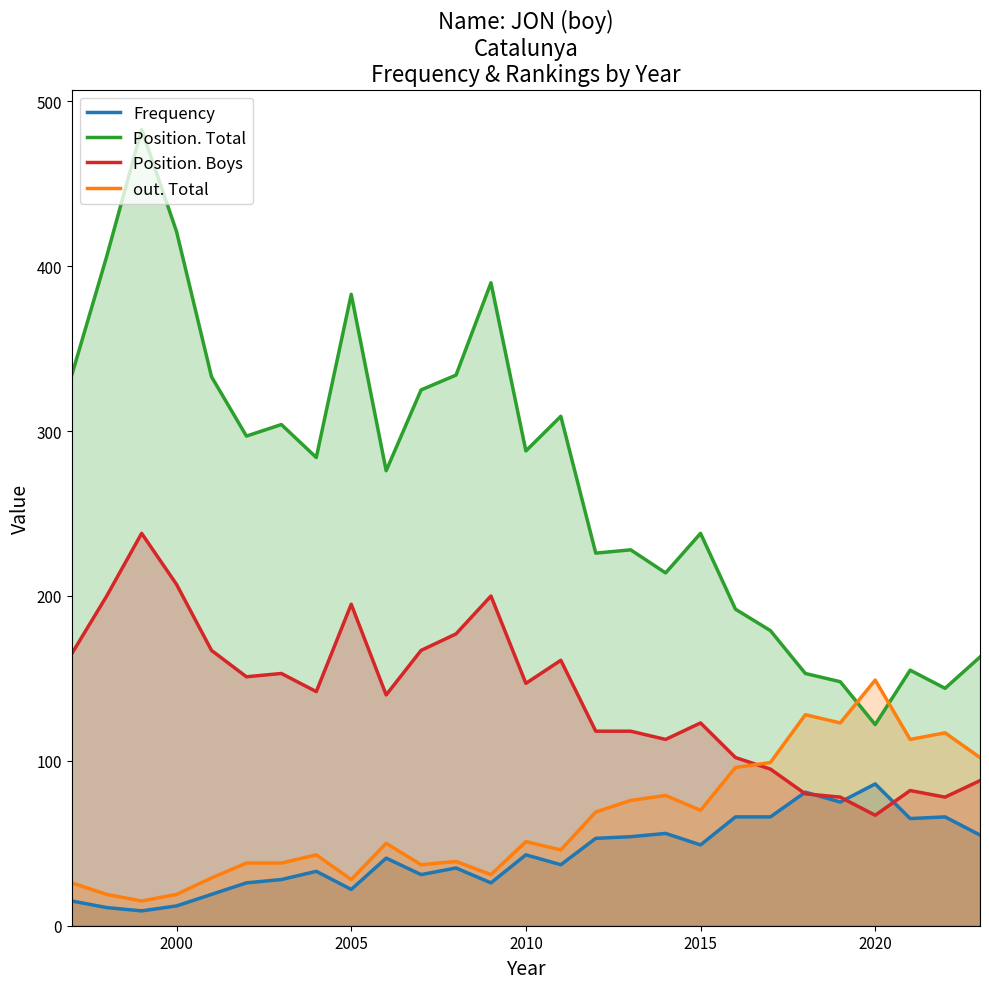

Which series has the largest range (max minus min)?

Position. Total